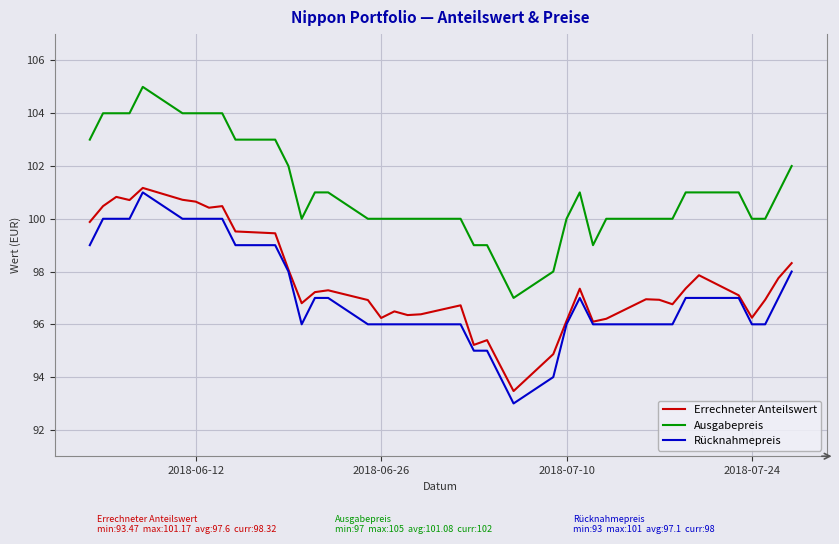

What is the lowest value of the Ausgabepreis series?

97.0